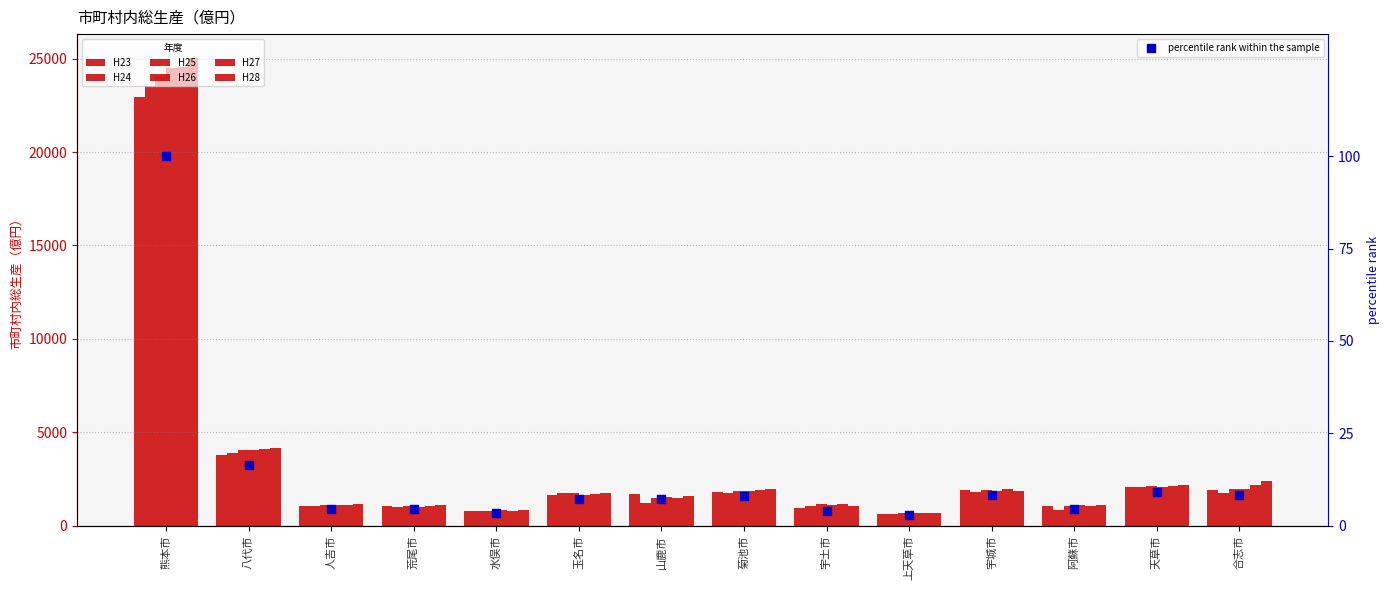

Which series reaches the maximum Y coordinate?

H28